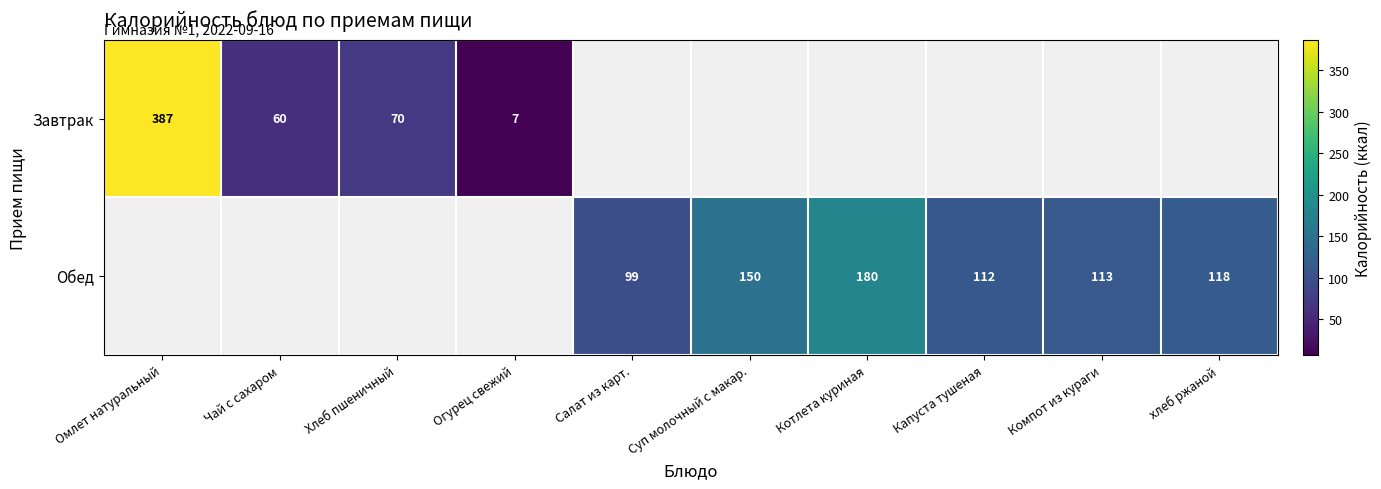

Count the number of data series in this chart.

2